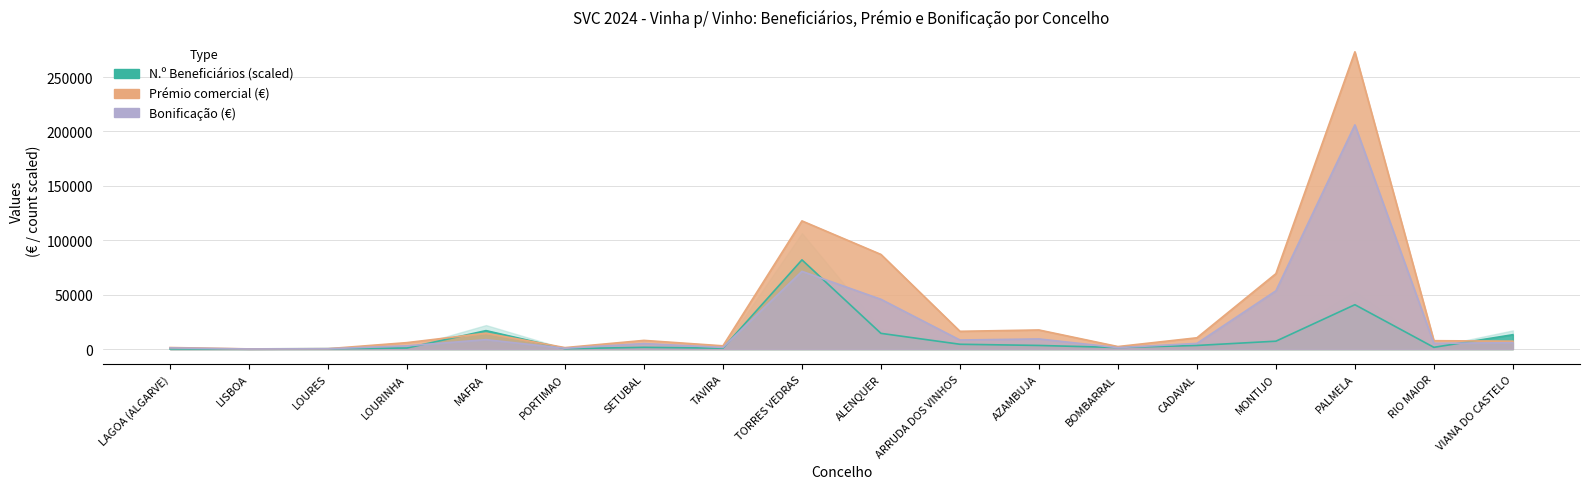

How many data points does each series have?

18